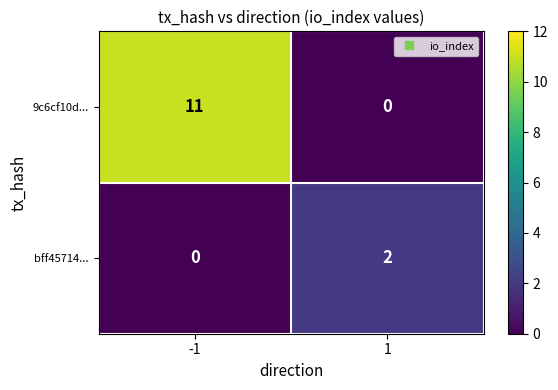

Is it true that 9c6cf10d... equals 6 at -1?

False